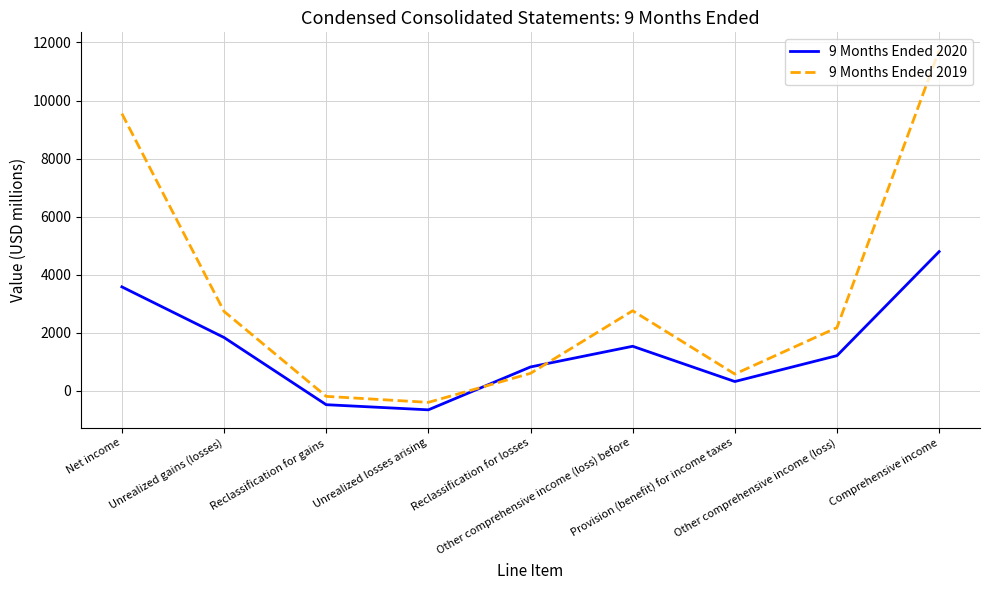

What is the sum of all 9 Months Ended 2020 values?

12991